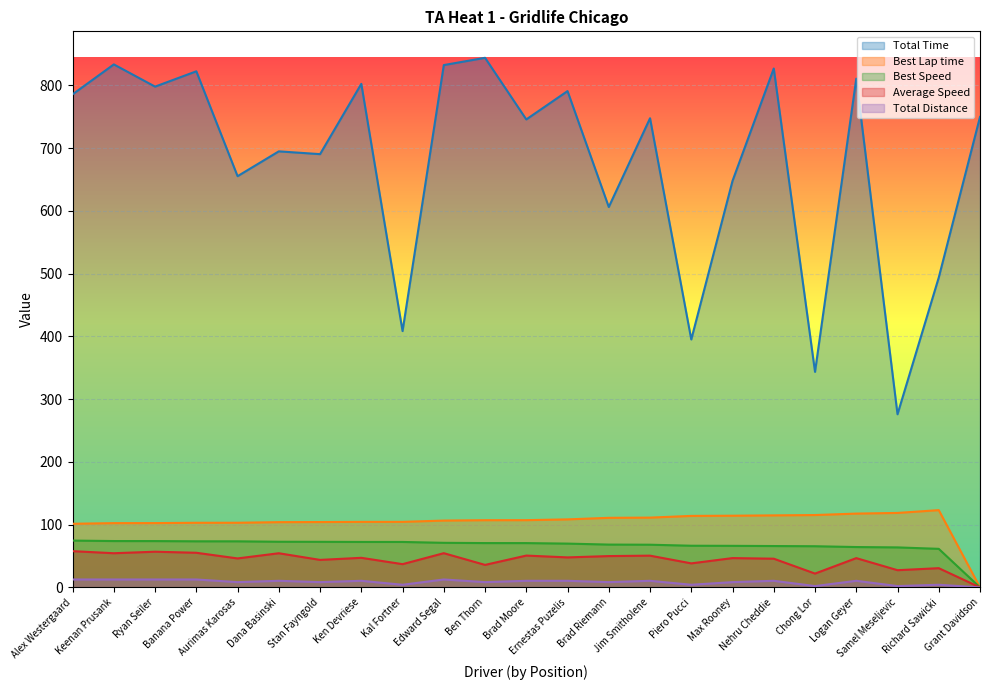

True or false: Average Speed and Best Speed cross at least once.

False